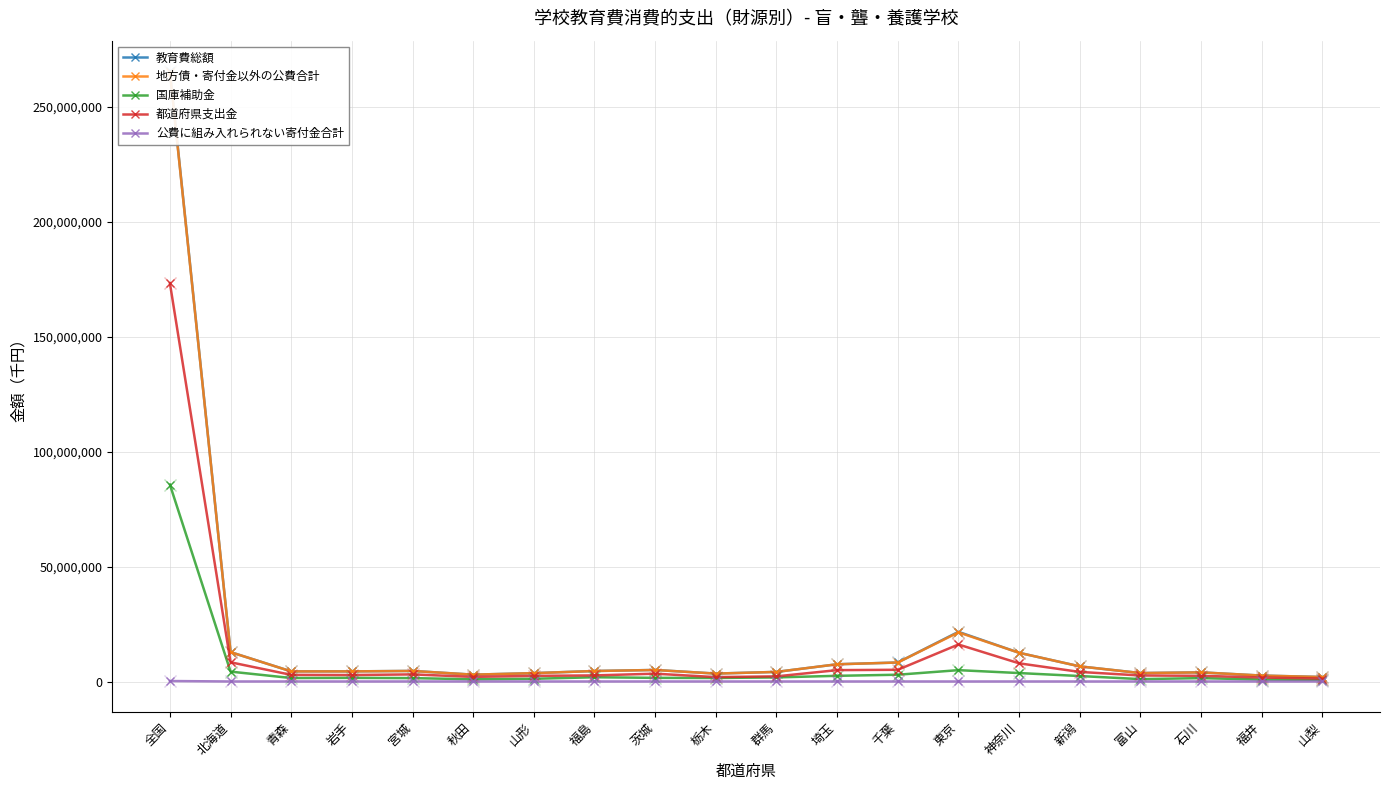

What is the smallest value displayed?

1157